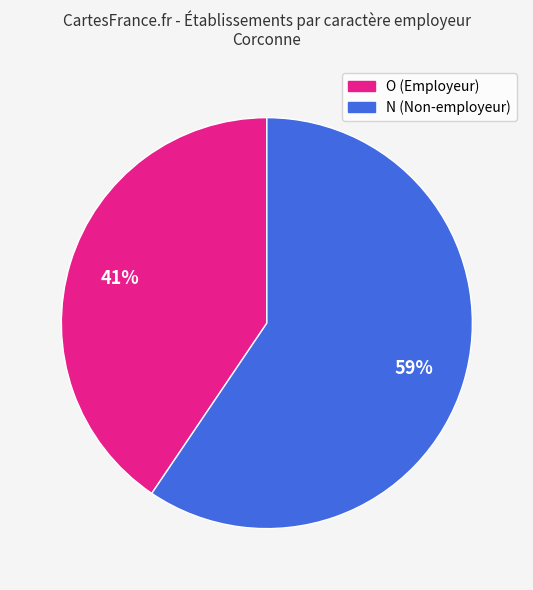

Is there a majority slice in this chart?

Yes